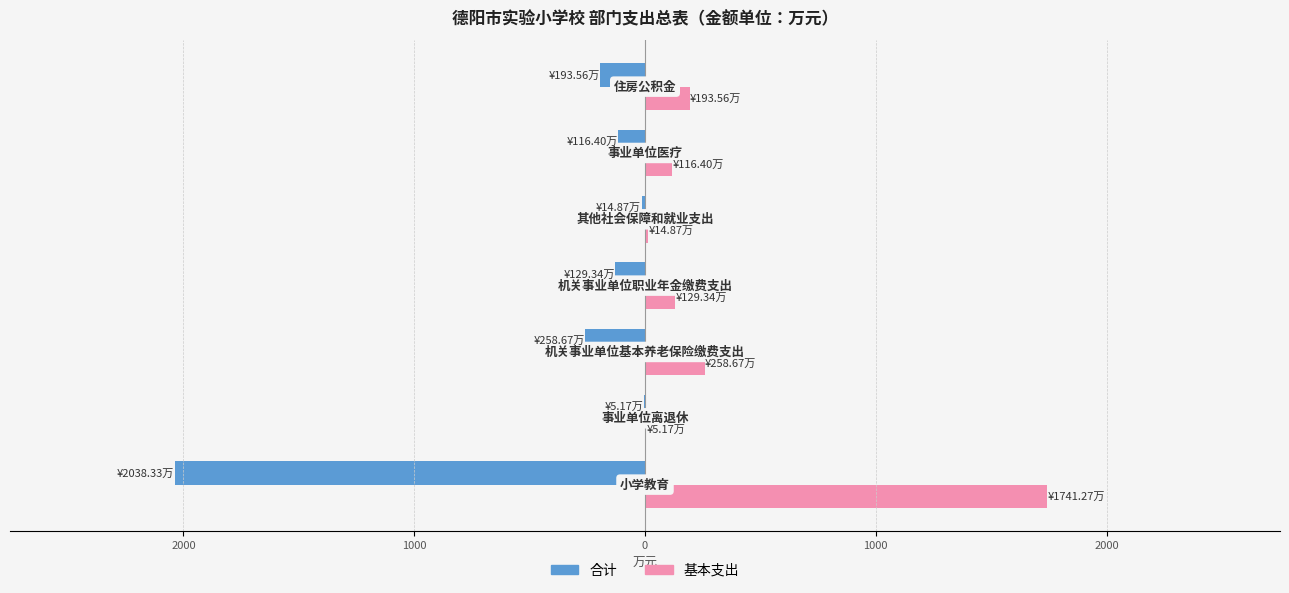

What are all the series names shown in the legend?

合计, 基本支出